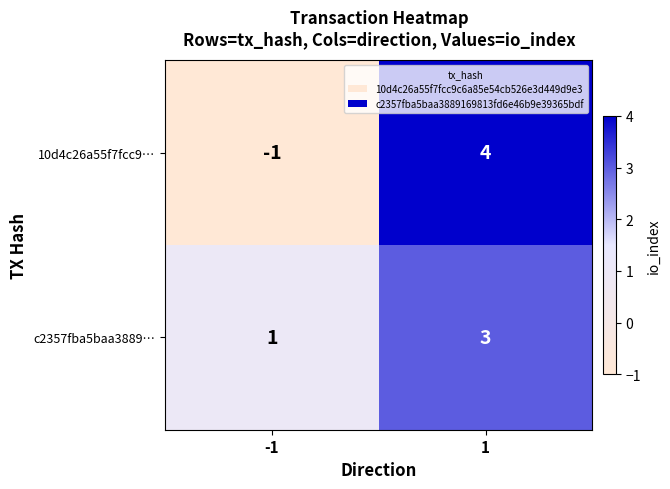

List the series in order of their peak value, highest first.

10d4c26a55f7fcc9…, c2357fba5baa3889…